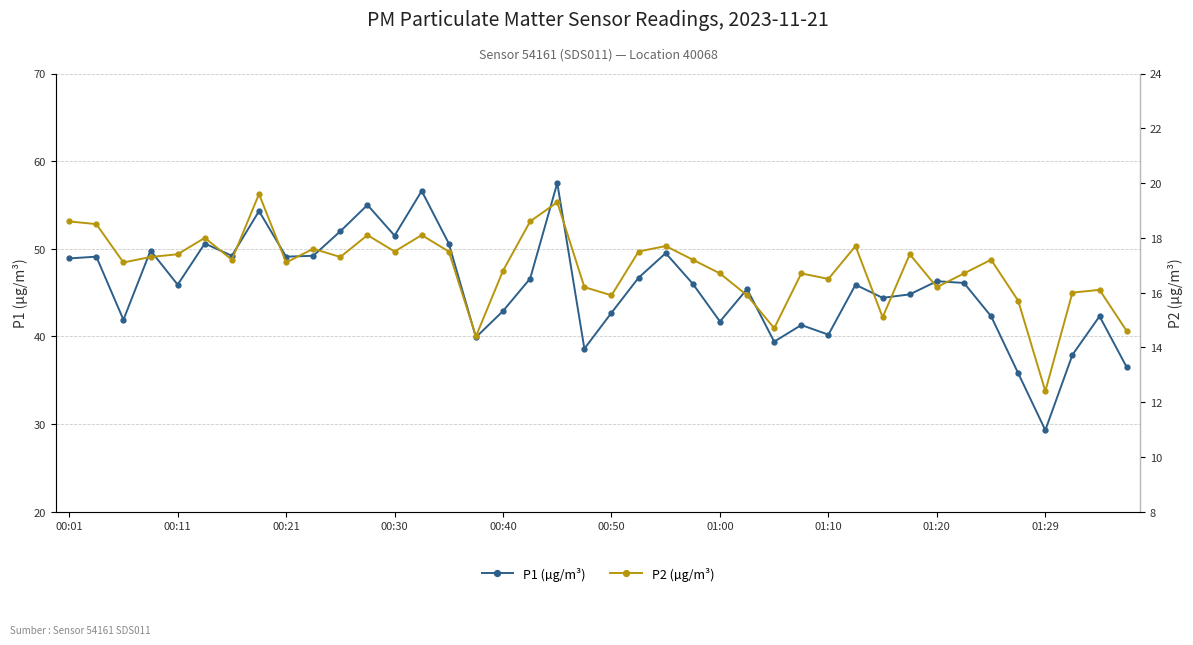

What is the smallest value displayed?

12.4